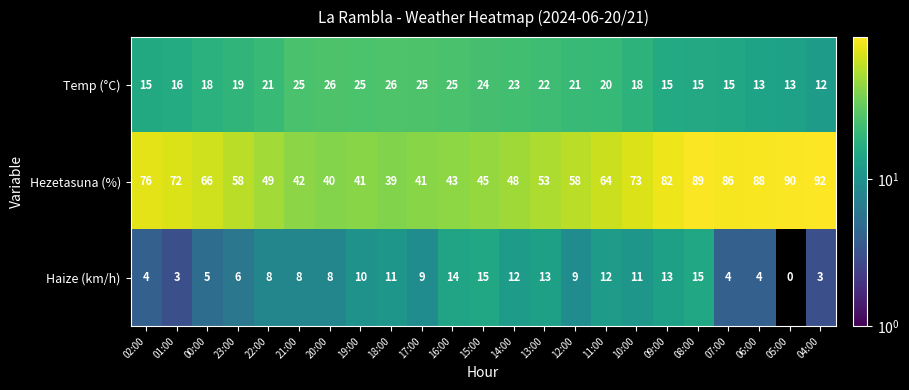

What is the total value across all series at 19:00?

76